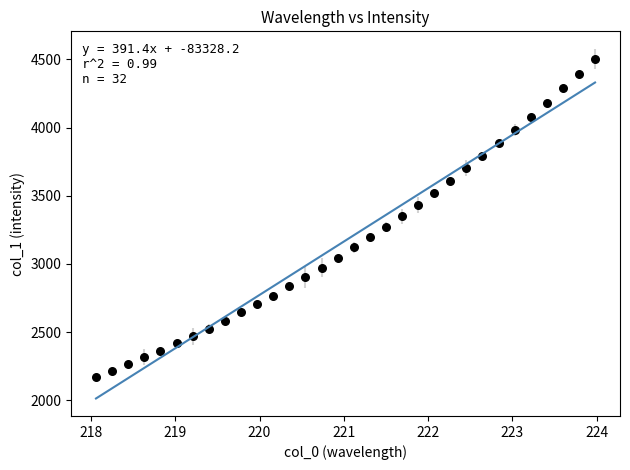

What is the range of X values (max minus min)?

5.9